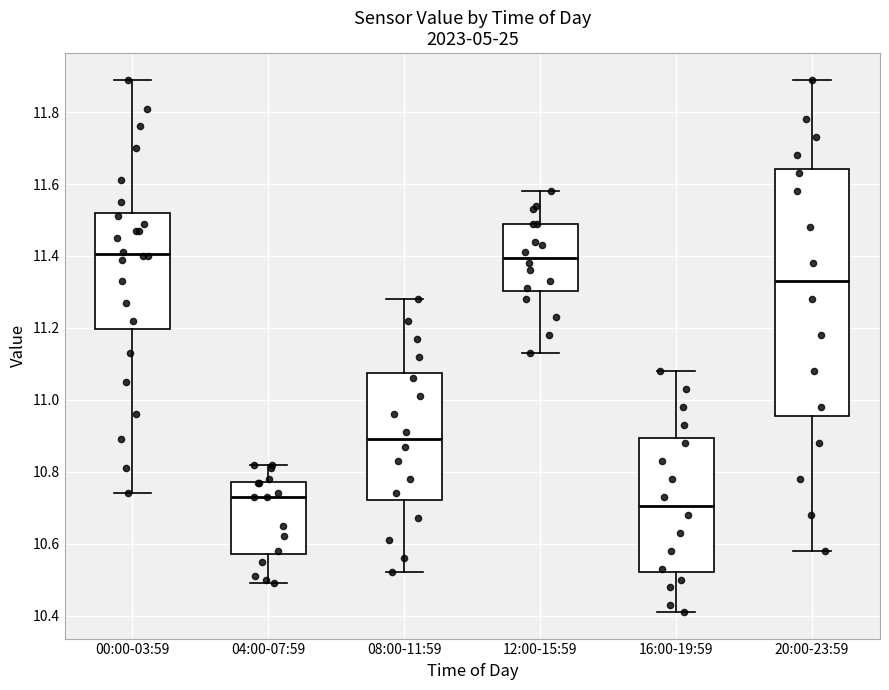

Where does the lower whisker of the box for 12:00-15:59 end on the y-axis? The values are not printed on the chart, so give them approximately, as read against the axis.

11.14